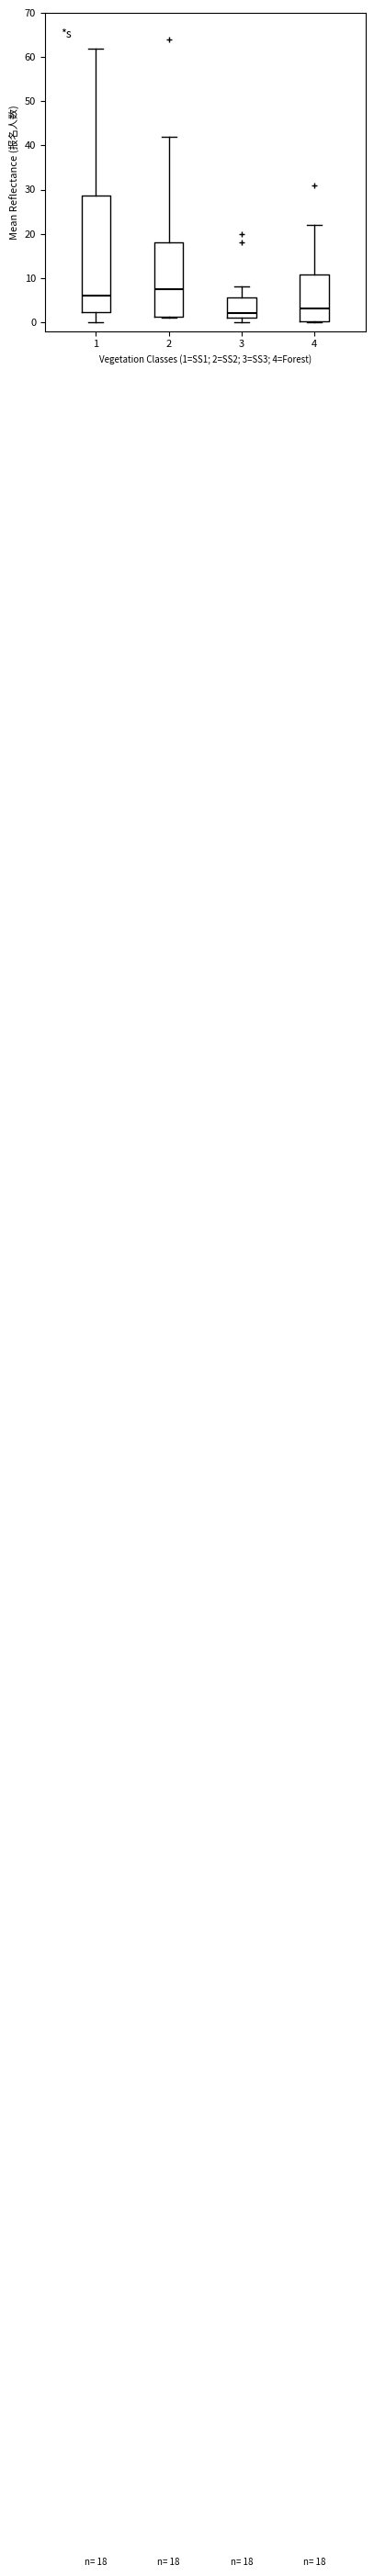

Comparing the boxes themselves (not the whiskers), which one is the tallest?

1